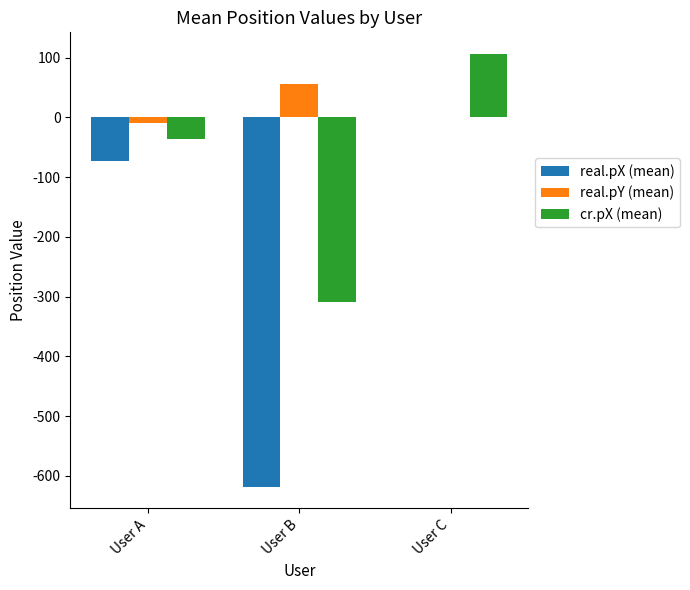

What is the highest value of the cr.pX (mean) series?

106.0